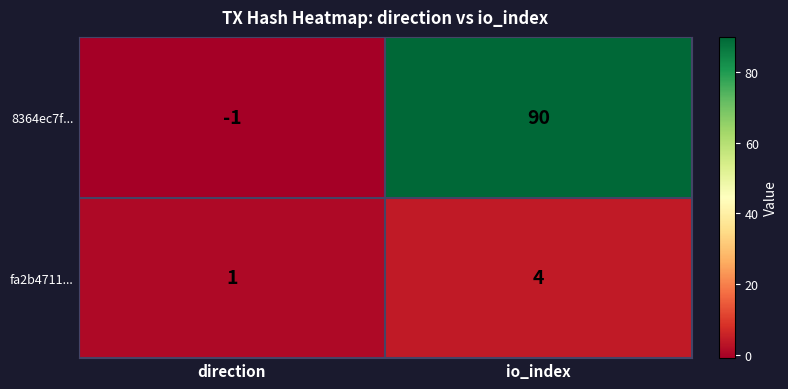

Count the number of categories in the chart.

2